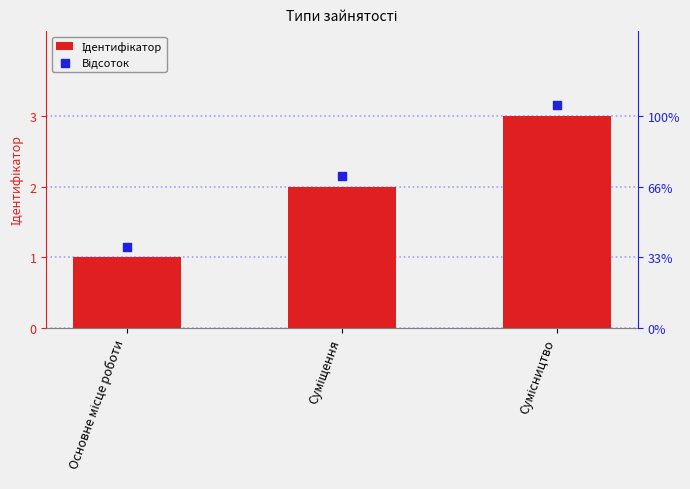

Is the value of Відсоток at Суміщення greater than the value of Ідентифікатор at Суміщення?

Yes